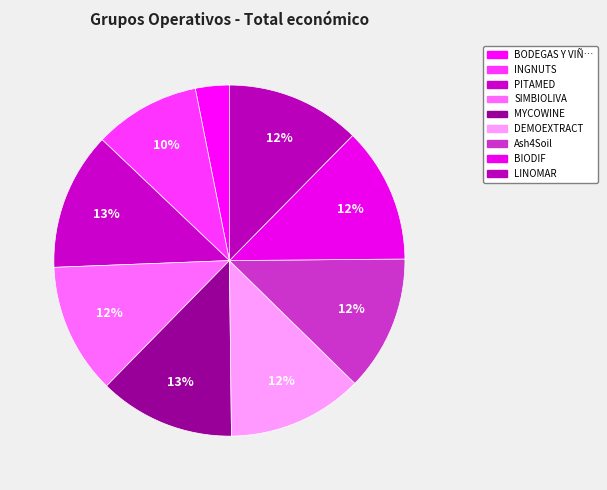

What is the largest slice in the pie chart?

PITAMED